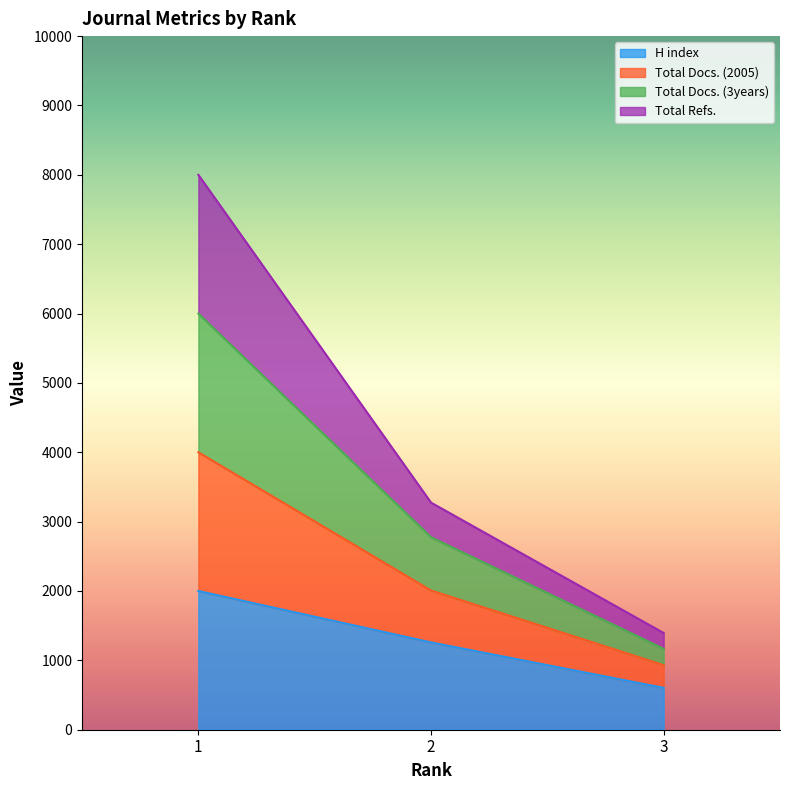

At how many categories does at least one series exceed 2724?

2